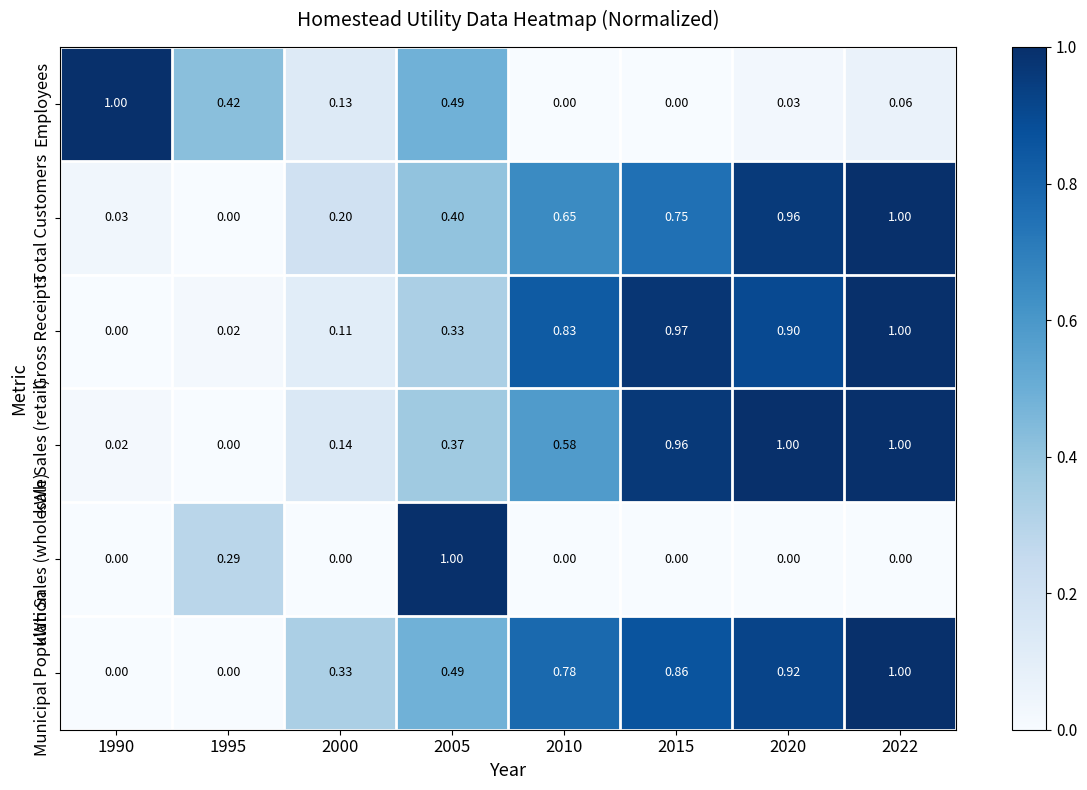

Between 2005 and 2015, which series saw the biggest shift?

kWh Sales (wholesale)